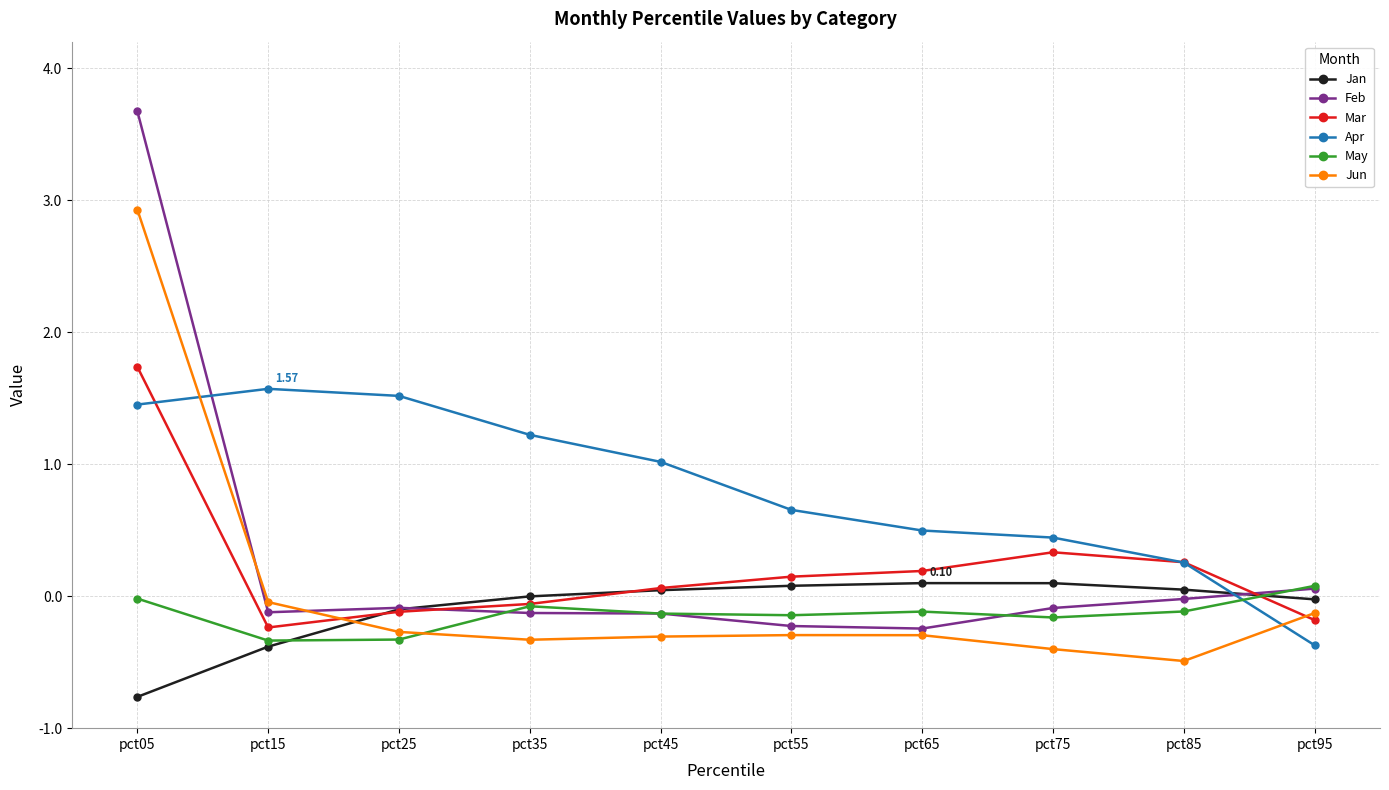

Count the number of data series in this chart.

6